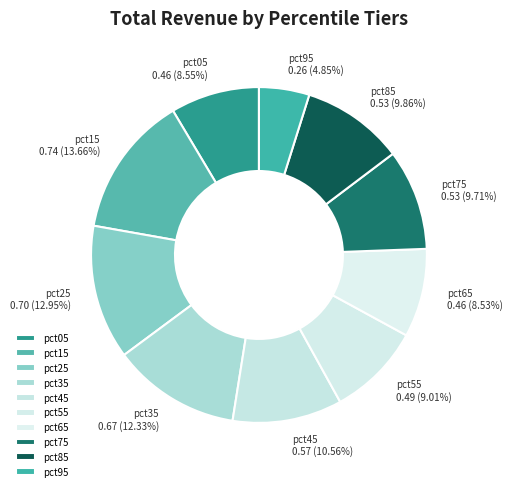

How many slices are in this pie chart?

10